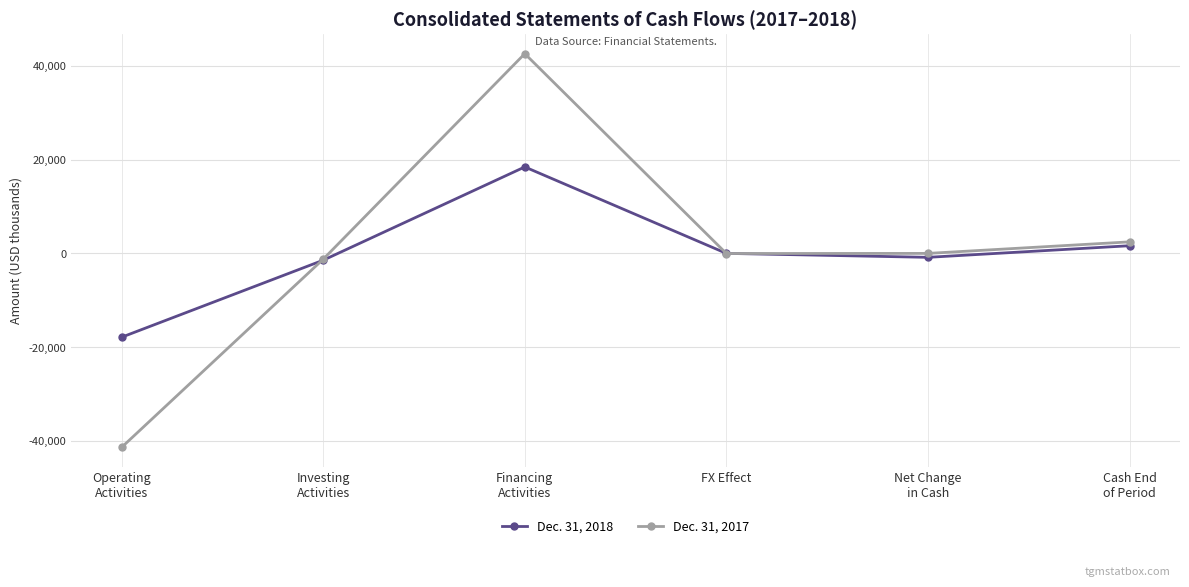

What is the difference between the Dec. 31, 2017 values at Cash End
of Period and Investing
Activities?

3700